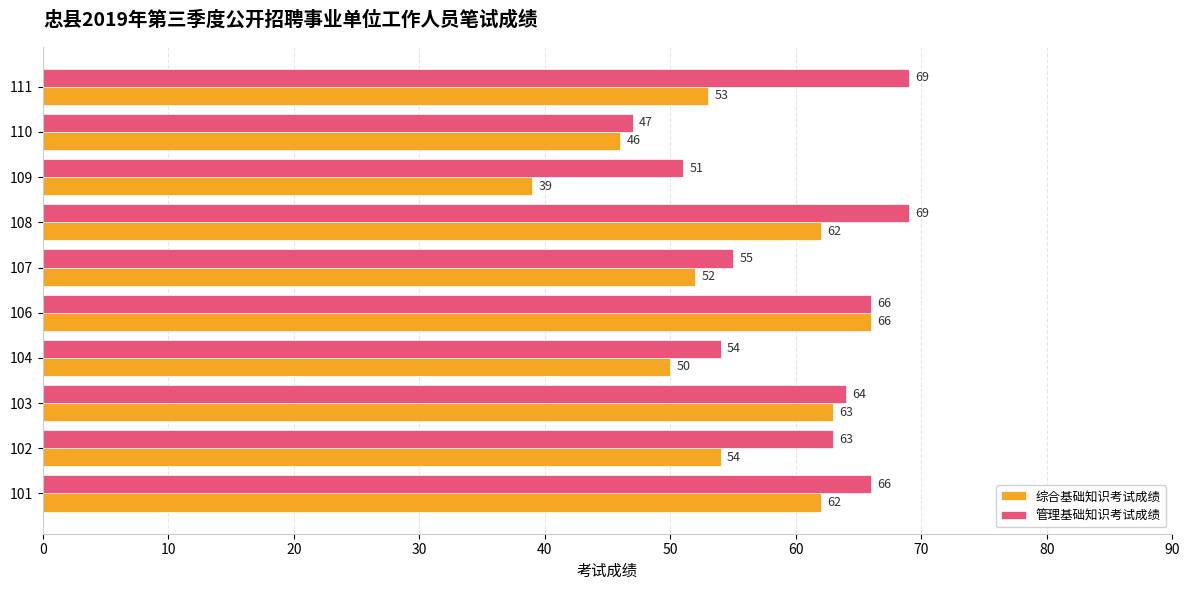

At which label does 综合基础知识考试成绩 reach its minimum?

109